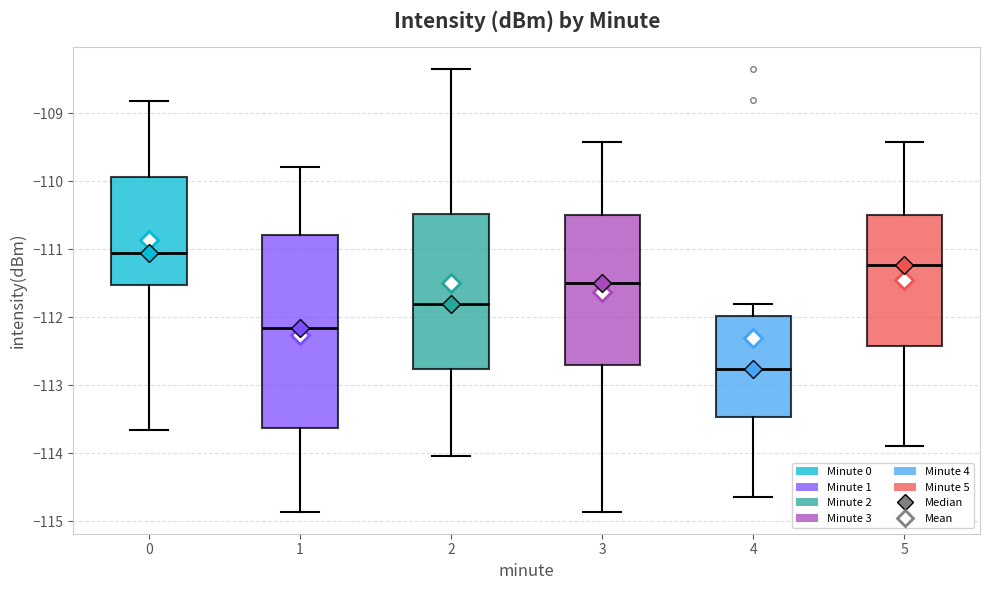

Where is the lower edge of the box at x = 1 on the y-axis? The values are not printed on the chart, so give them approximately, as read against the axis.

-113.6